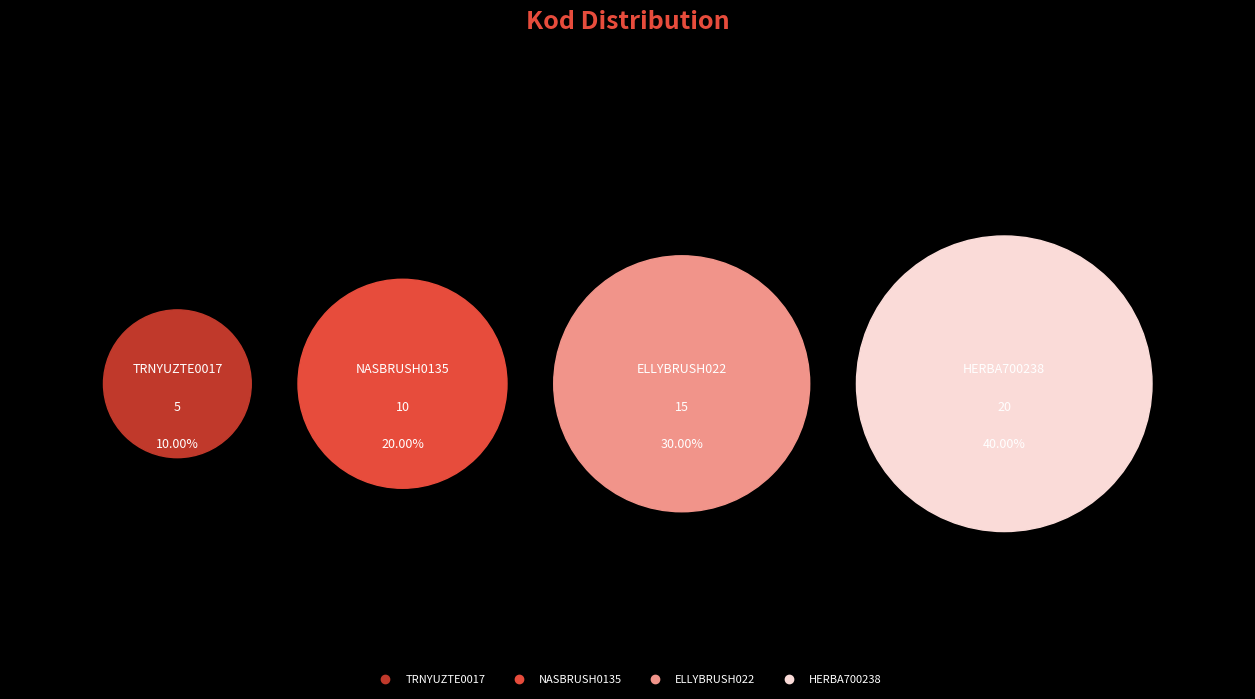

The NASBRUSH0135 slice represents 20% of the pie. True or false?

True